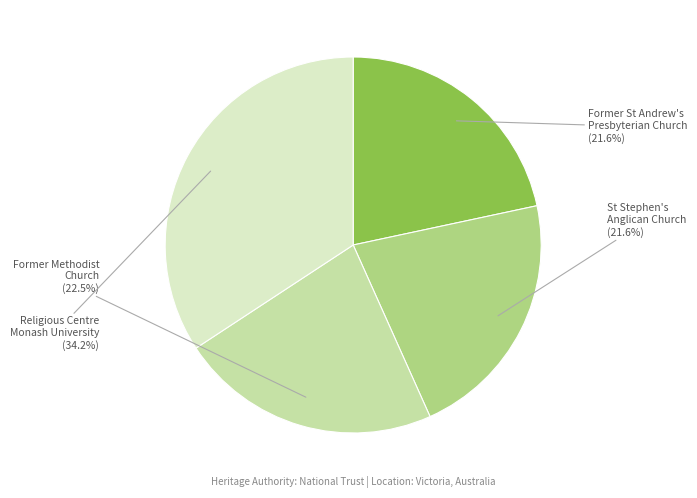

The Religious Centre Monash University slice represents 29% of the pie. True or false?

False